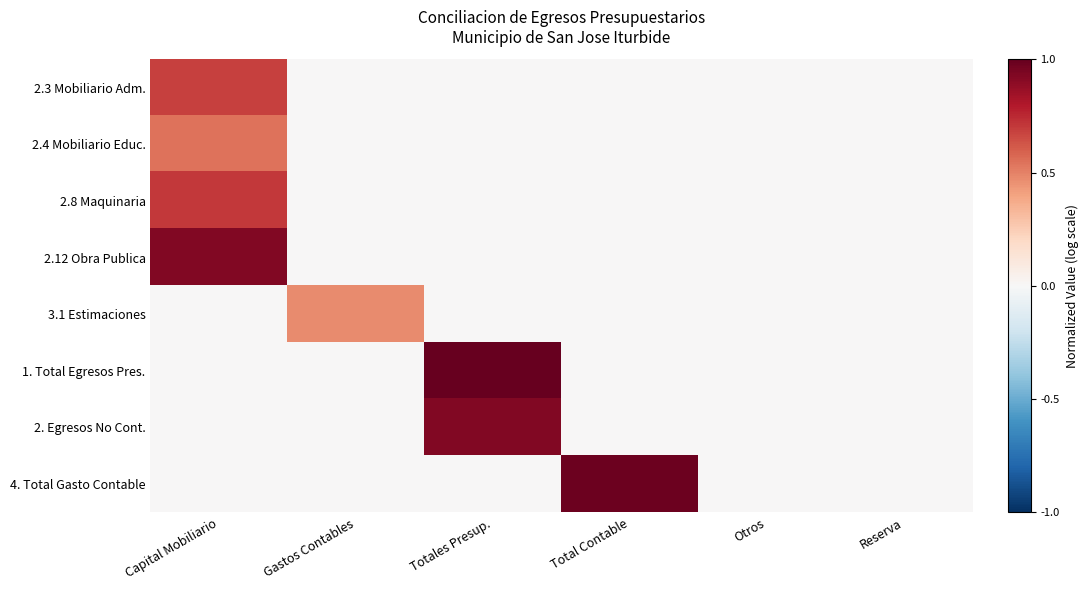

Between Gastos Contables and Totales Presup., which is larger?

Gastos Contables